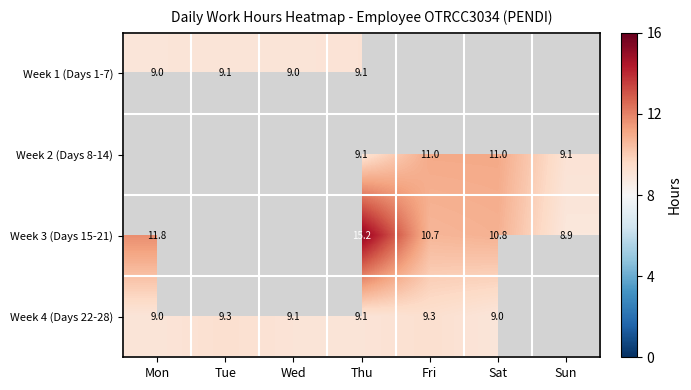

Is it true that Week 2 (Days 8-14) equals 4.3 at Sun?

False